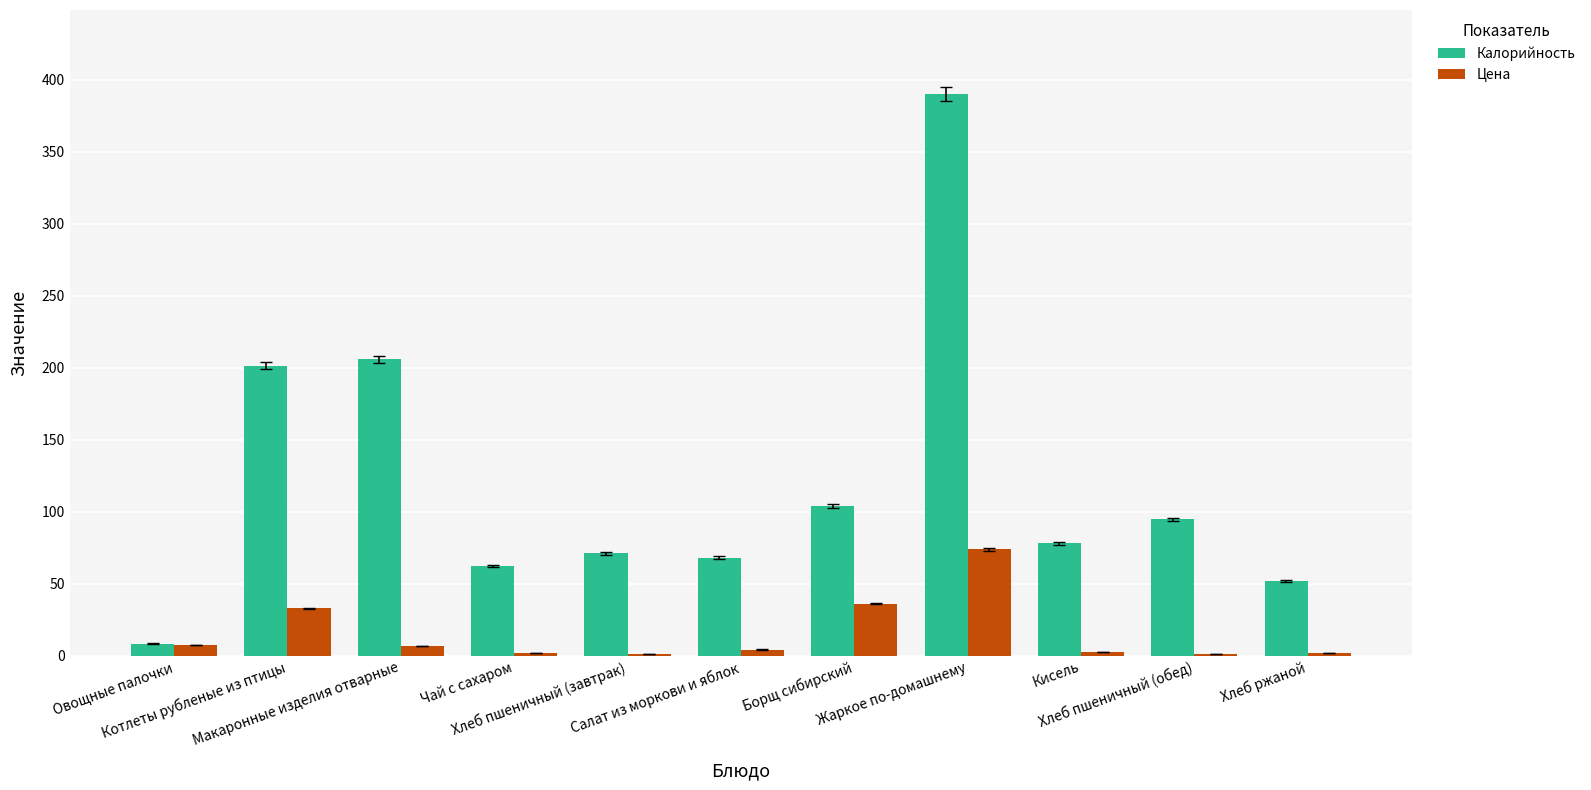

Which series has the largest total across all categories?

Калорийность